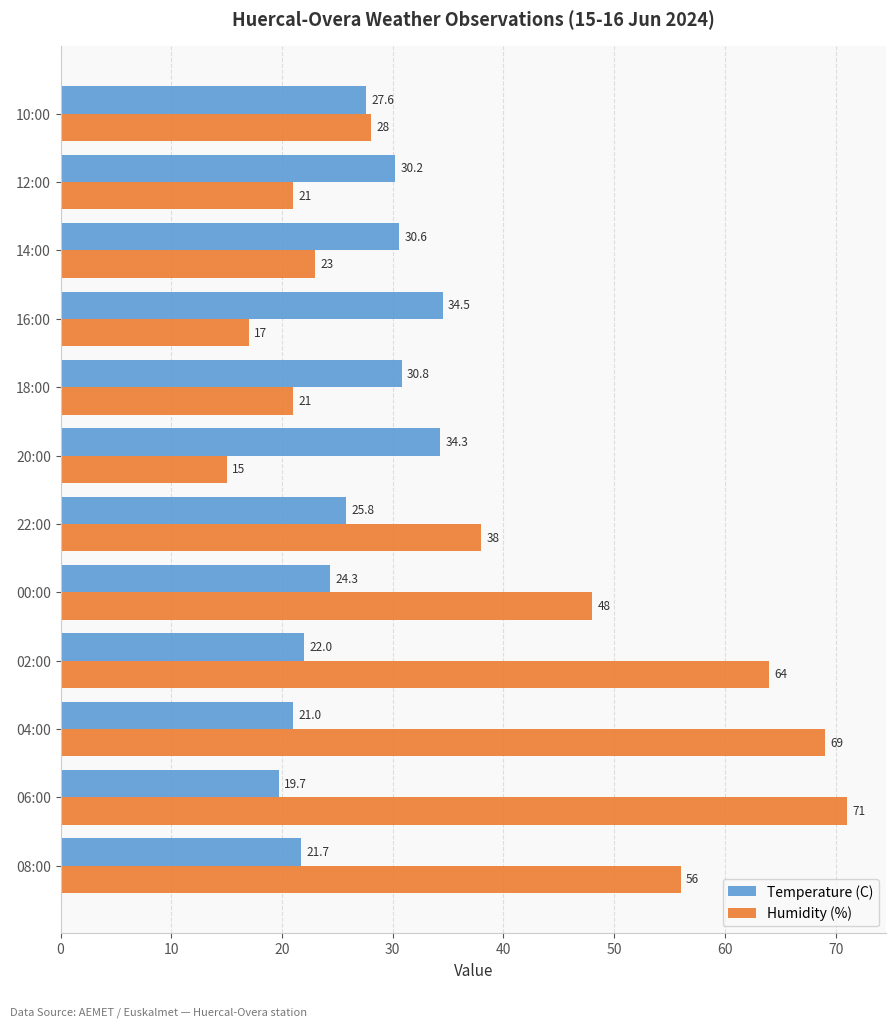

What is the difference between the maximum and minimum values in the Humidity (%) series?

56.0